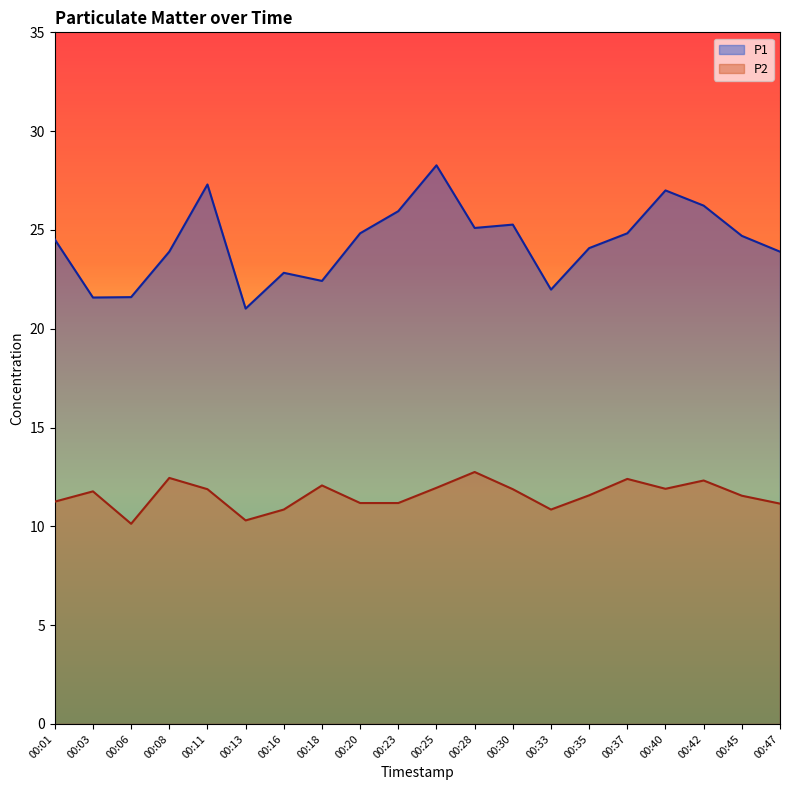

In P1, how many points are lower than both neighbors (excluding endpoints)?

5